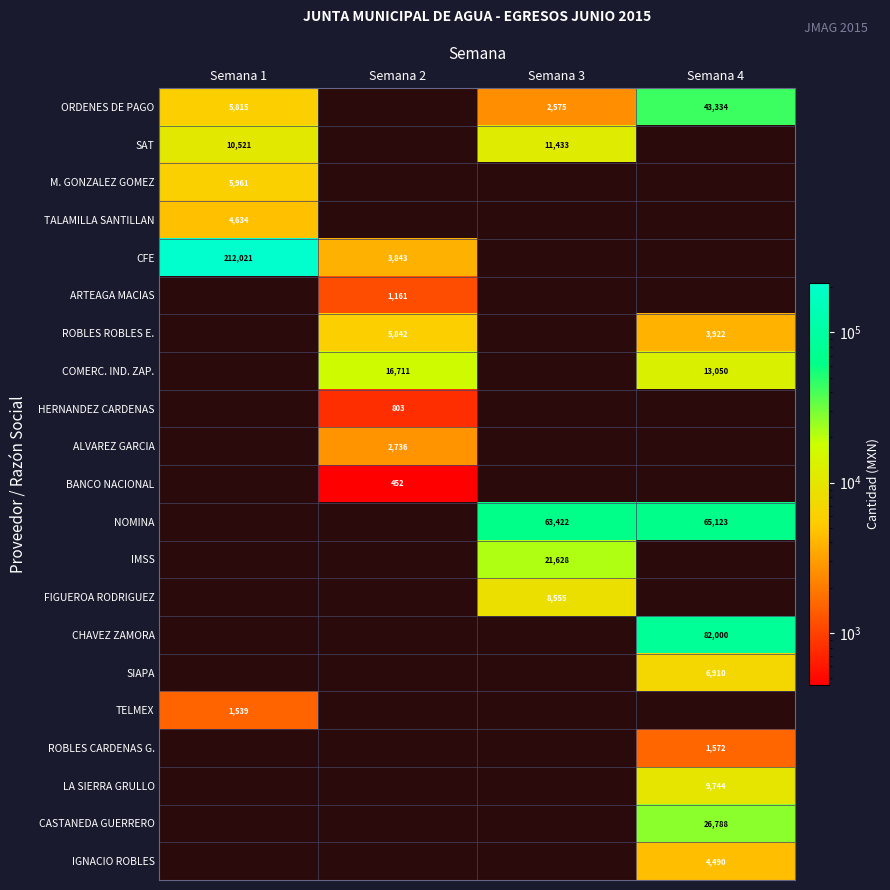

Which has a higher value, Semana 4 or Semana 3?

Semana 4